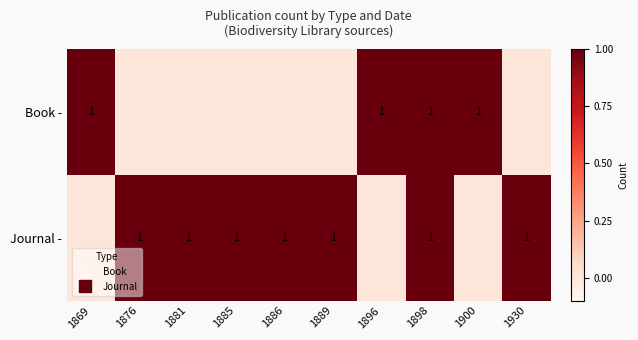

The Book - series shows 1 at 1886. True or false?

False